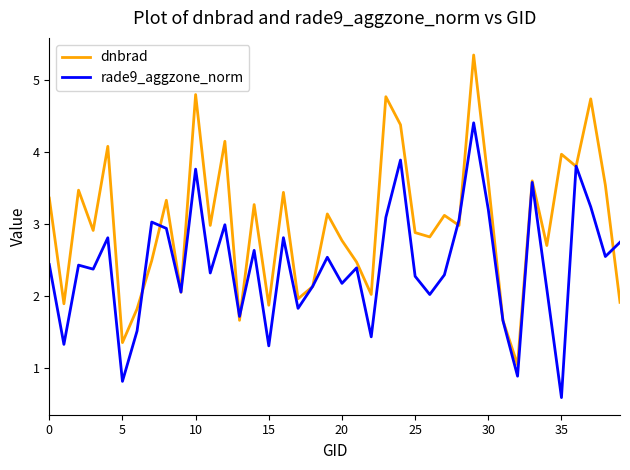

Which series has the widest spread of values?

dnbrad